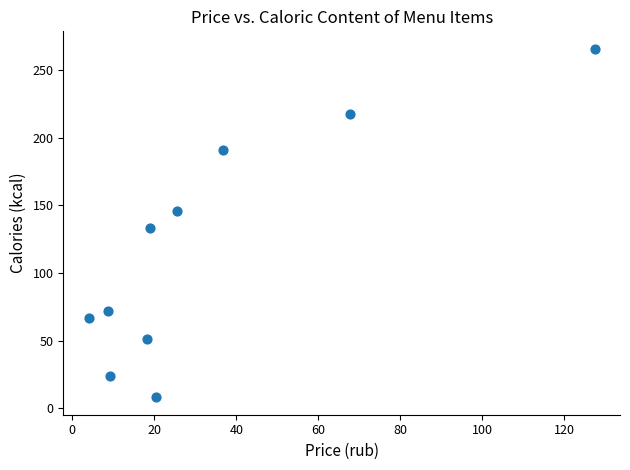

What Y value in the scatter plot is closest to 137?

133.0